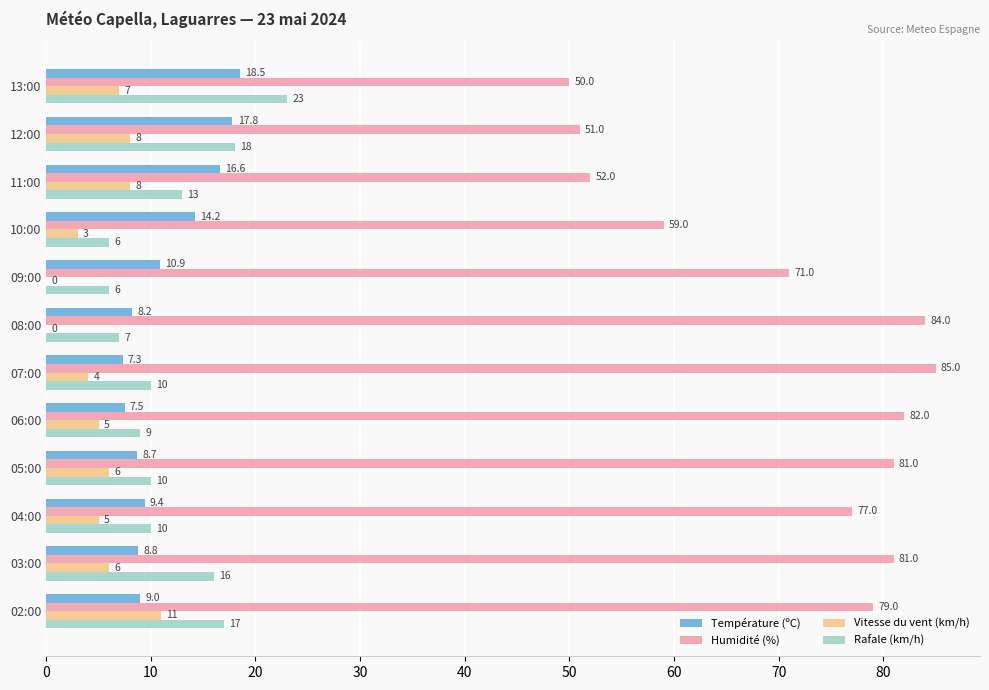

How many positive values does the Vitesse du vent (km/h) series have?

10